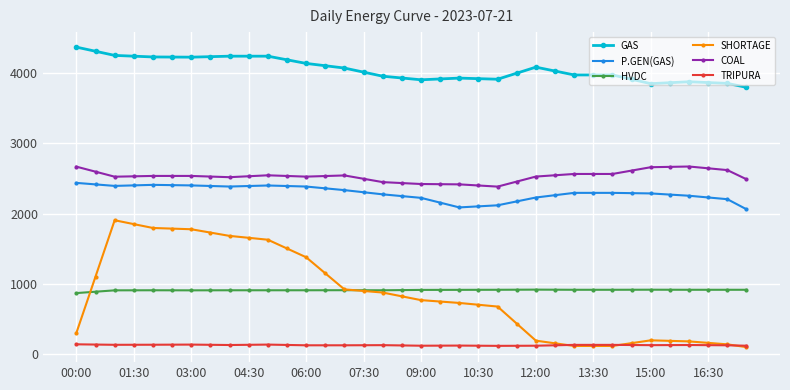

What is the difference between the maximum and minimum values in the HVDC series?

49.0